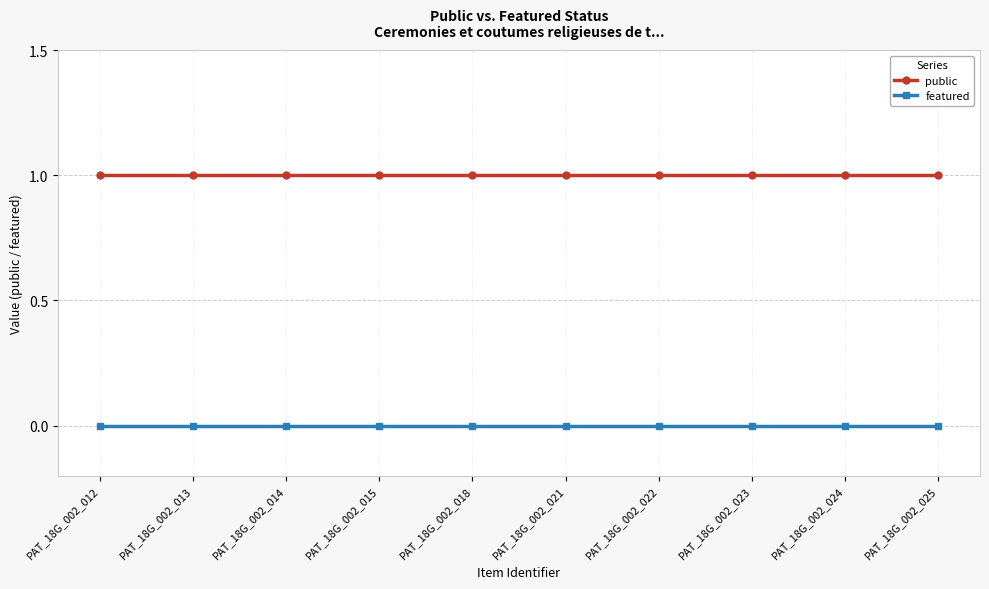

What is the average value of the public series?

1